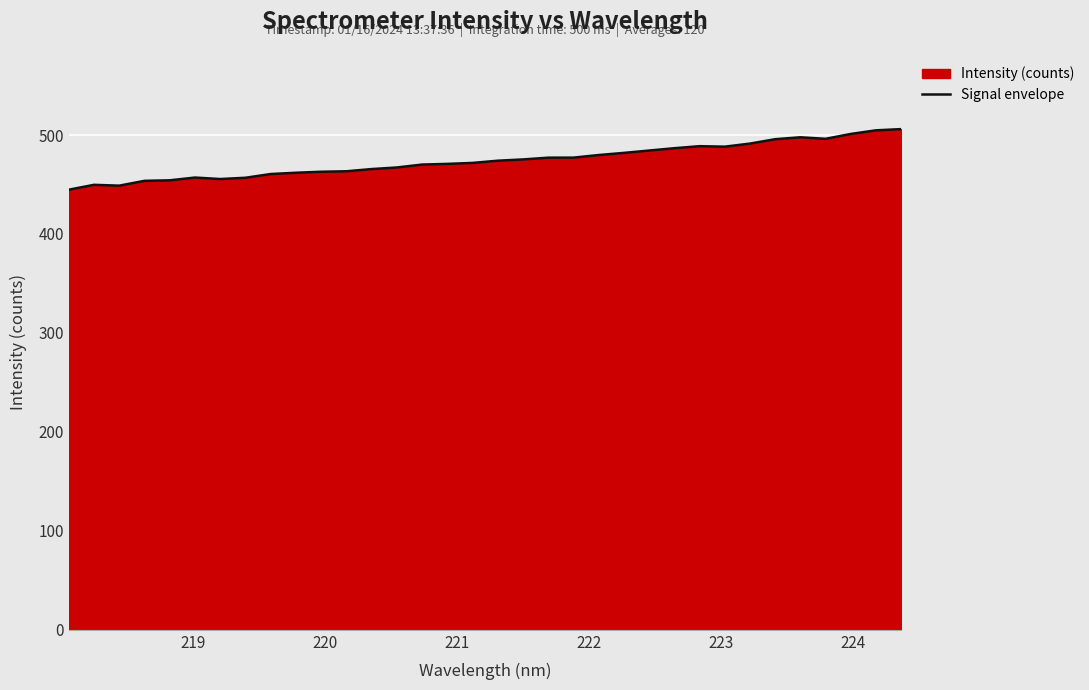

What is the maximum value shown in the chart?

506.0